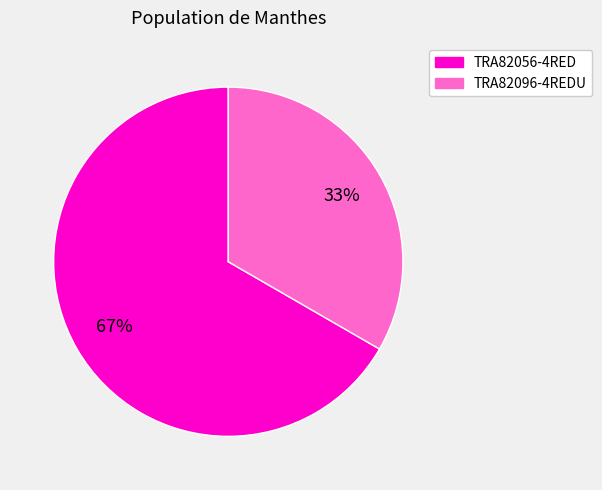

What is the ratio of the value at TRA82056-4RED to the value at TRA82096-4REDU?

2.0